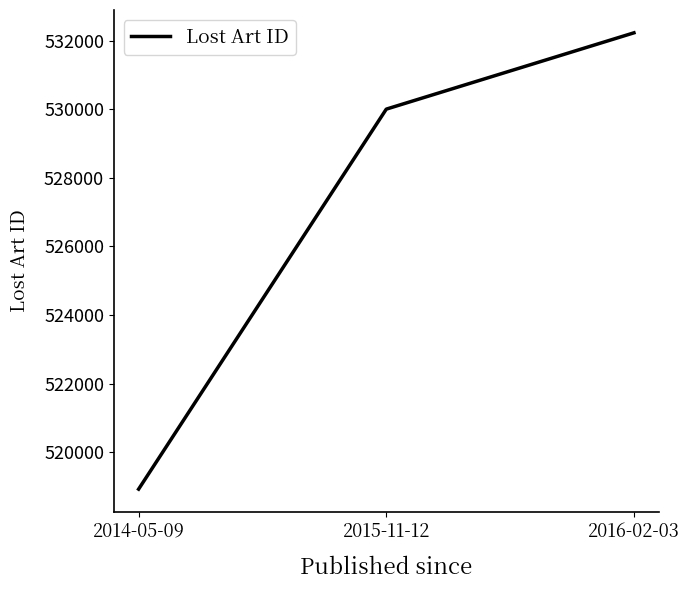

What is the minimum value shown in the chart?

518922